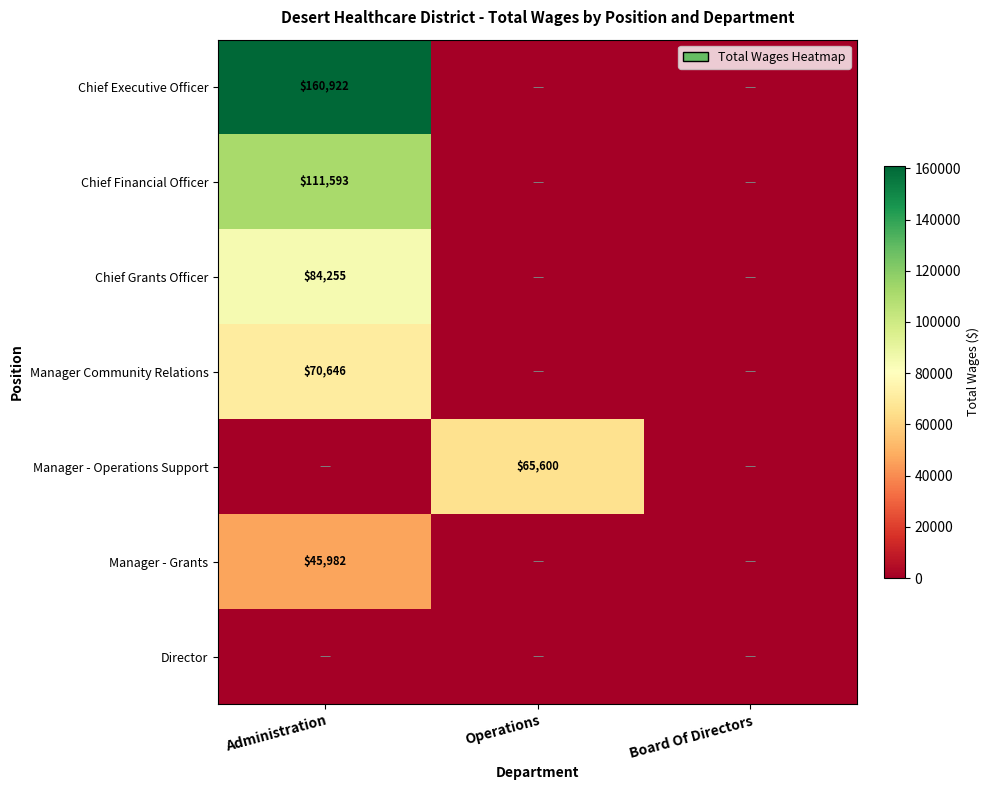

True or false: Manager - Operations Support has a value of 92231 at Operations.

False